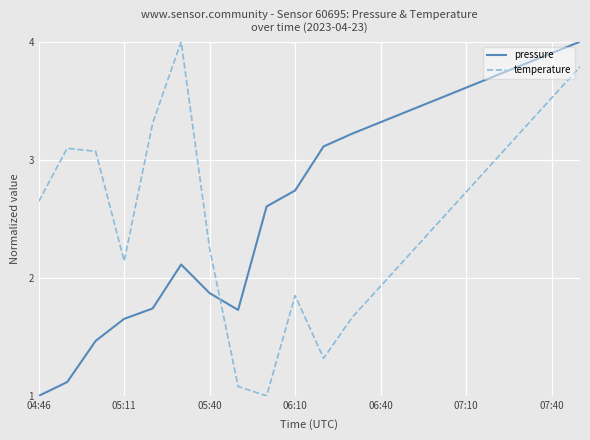

What is the minimum value shown in the chart?

1.0